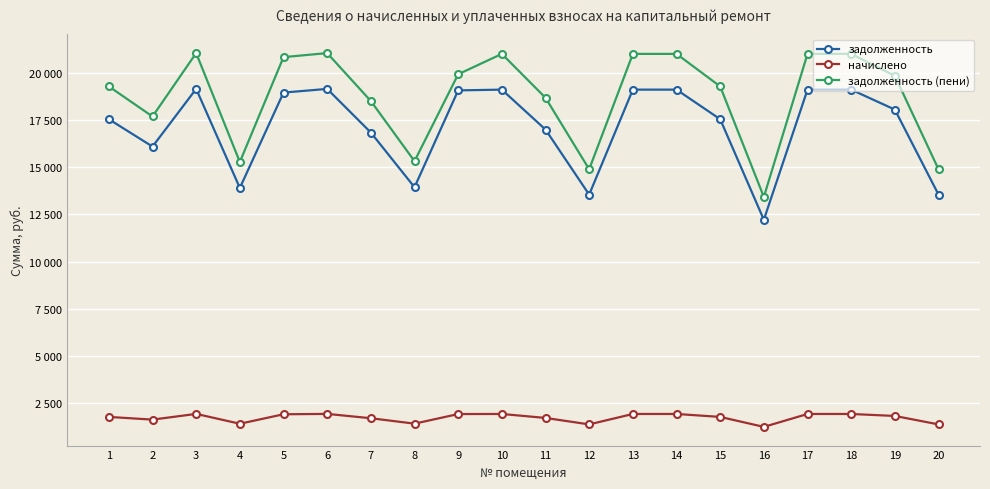

At how many categories does at least one series exceed 4139?

20